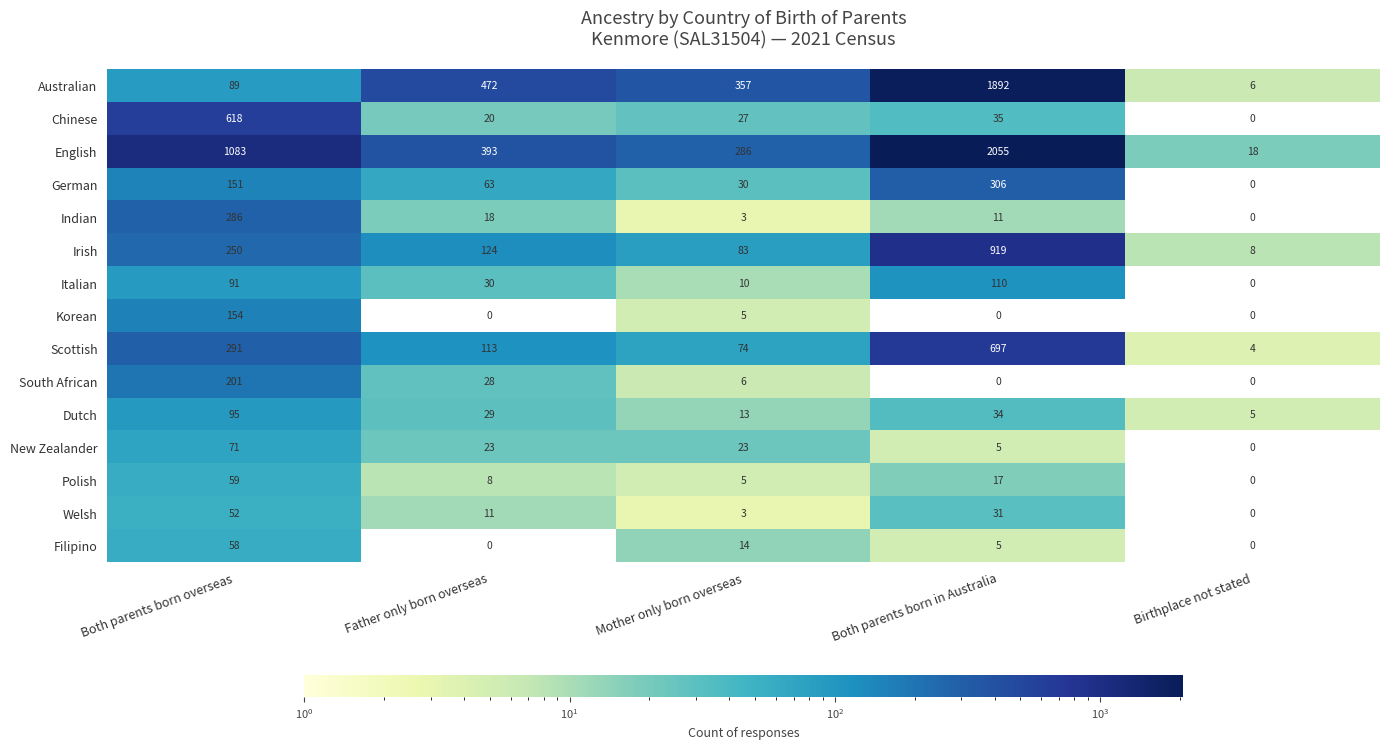

At which category is the sum across all series the highest?

Both parents born in Australia